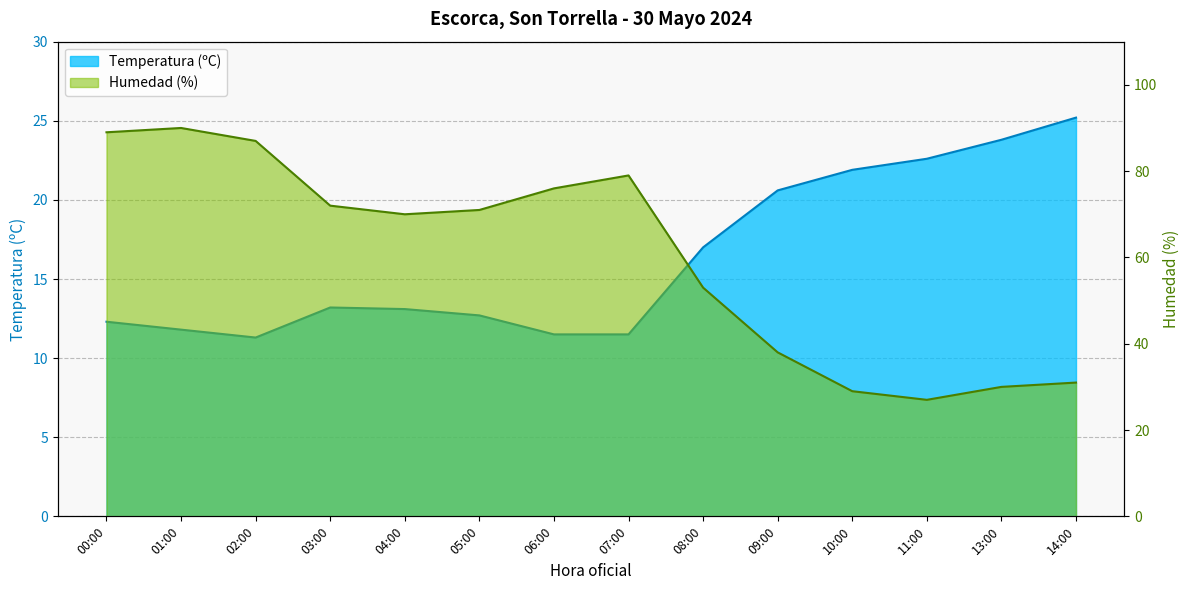

True or false: Humedad (%) has more than 2 points higher than both neighbors.

False